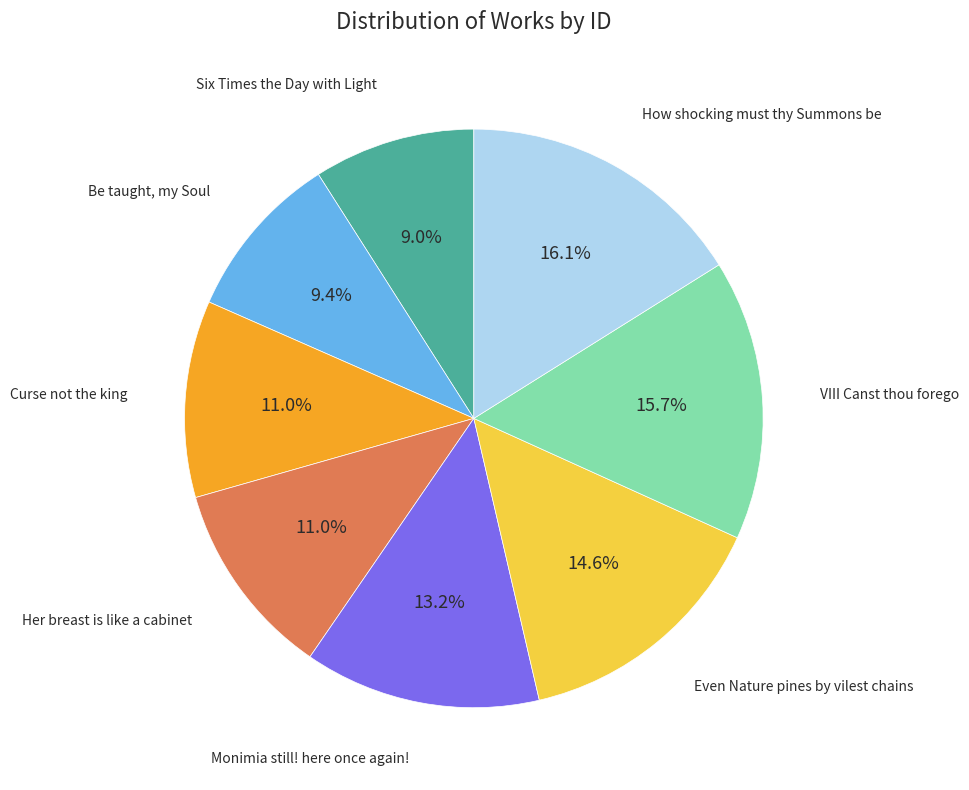

Is there any slice that represents more than half of the pie?

No